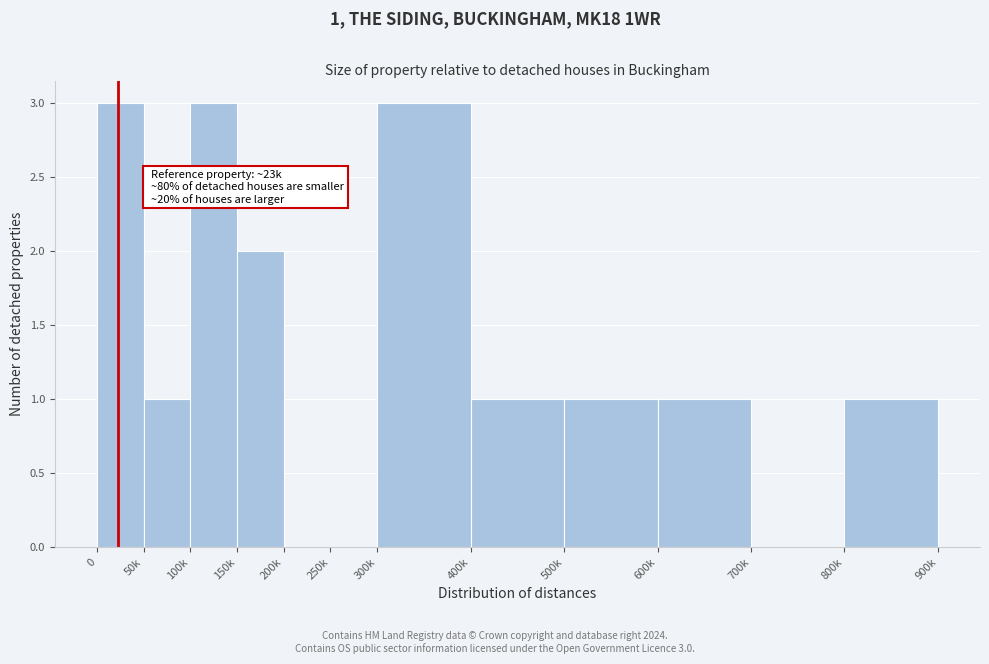

Reading right to left, transcribe all the data shown in this chart.

800k=1	700k=0	600k=1	500k=1	400k=1	300k=3	250k=0	200k=0	150k=2	100k=3	50k=1	0=3